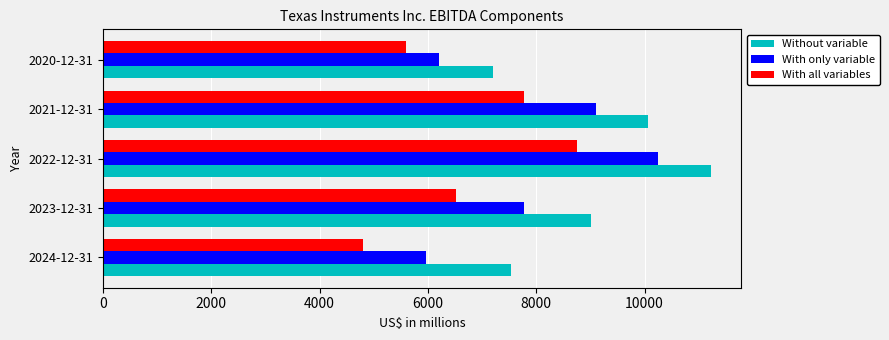

The value of With only variable at 2020-12-31 is 10756. True or false?

False